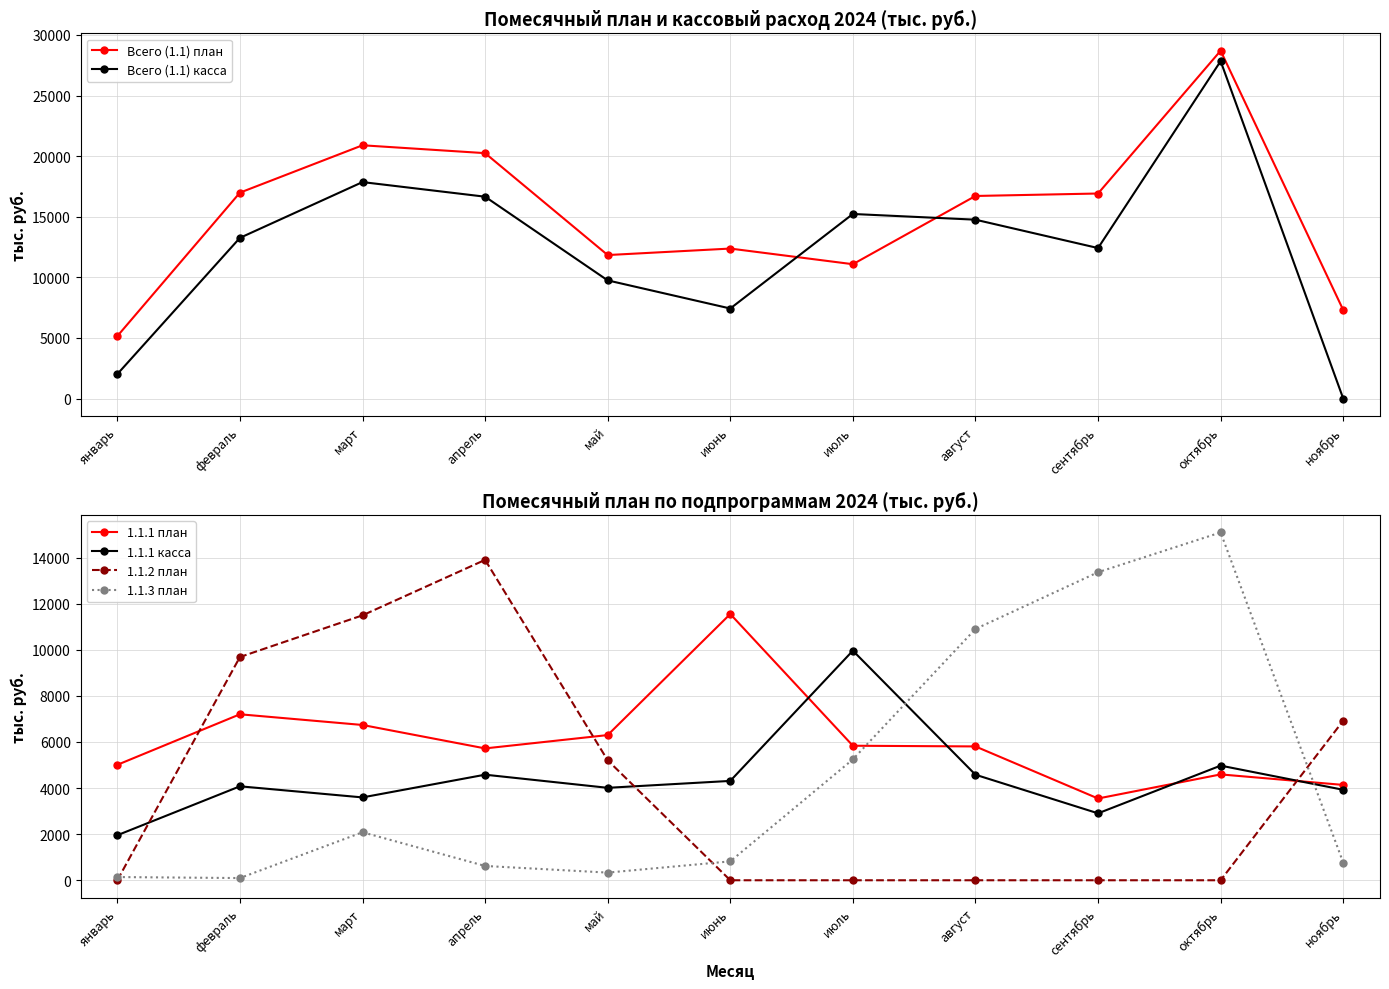

At which category is the sum across all series the highest?

октябрь